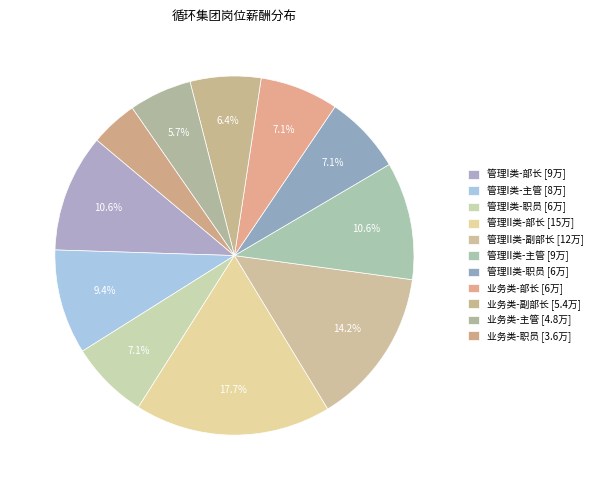

What is the smallest slice in the pie chart?

业务类-职员